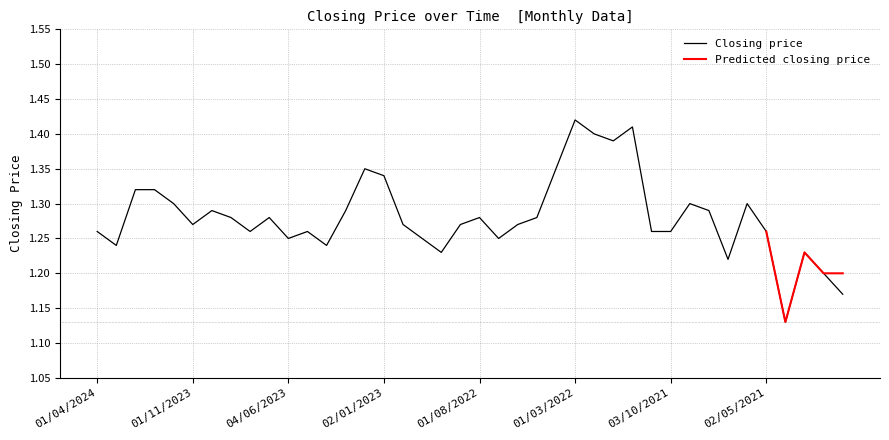

Is it true that the value at 01/02/2023 is 0.3?

False